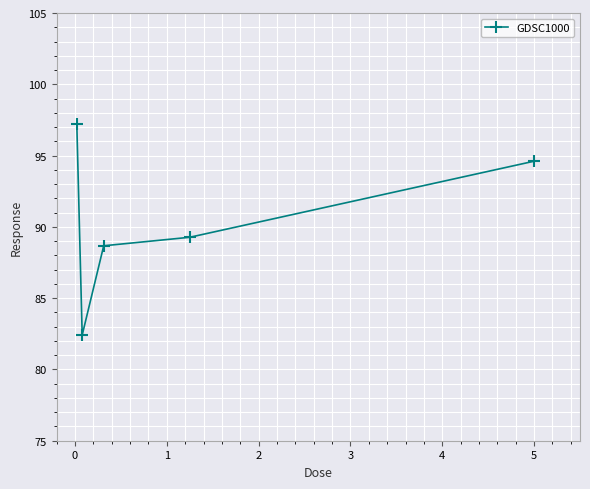

What is the average value?

90.4